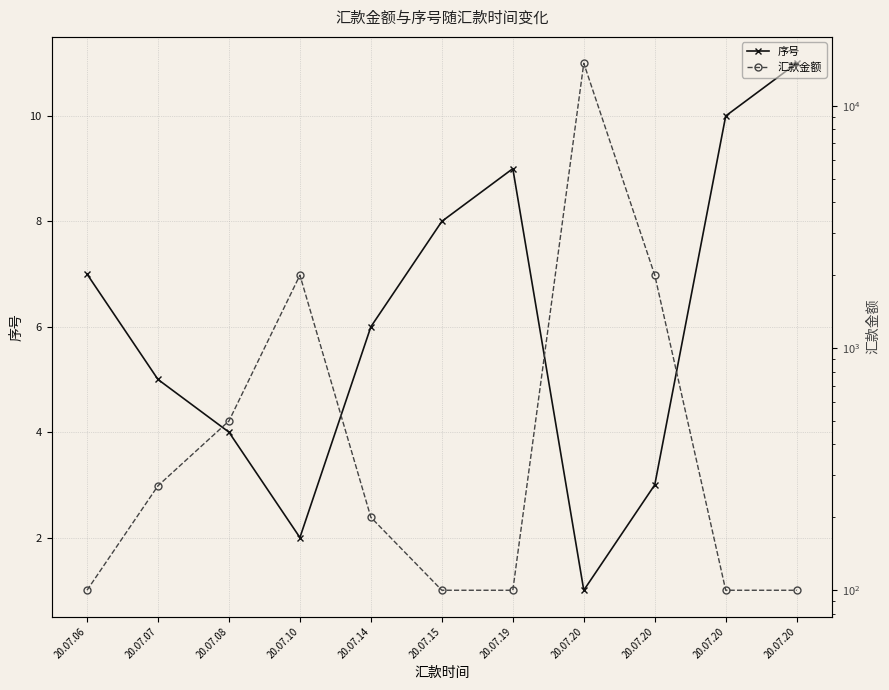

Is the value of 序号 at 20.07.20 greater than the value of 汇款金额 at 20.07.20?

No